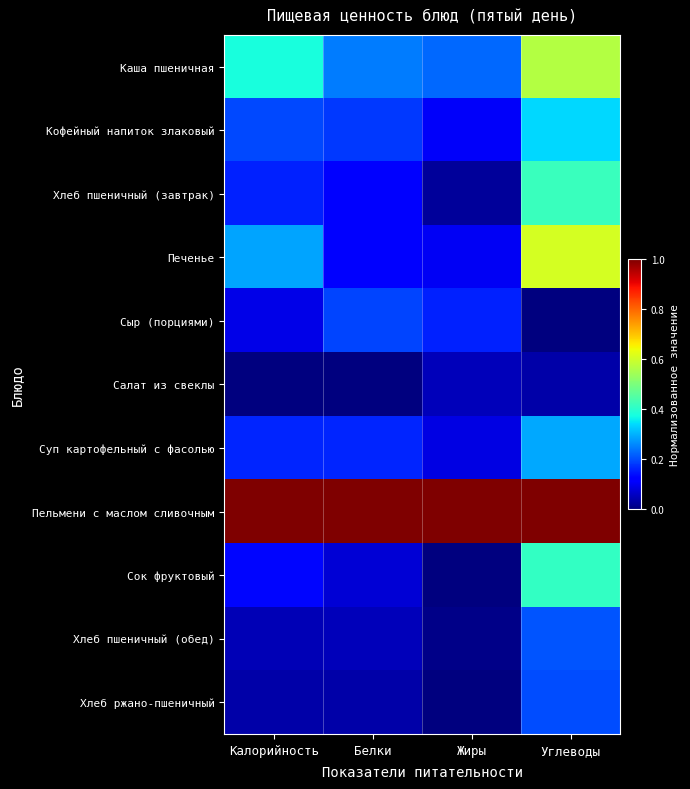

Between Жиры and Углеводы, which series saw the biggest shift?

Печенье